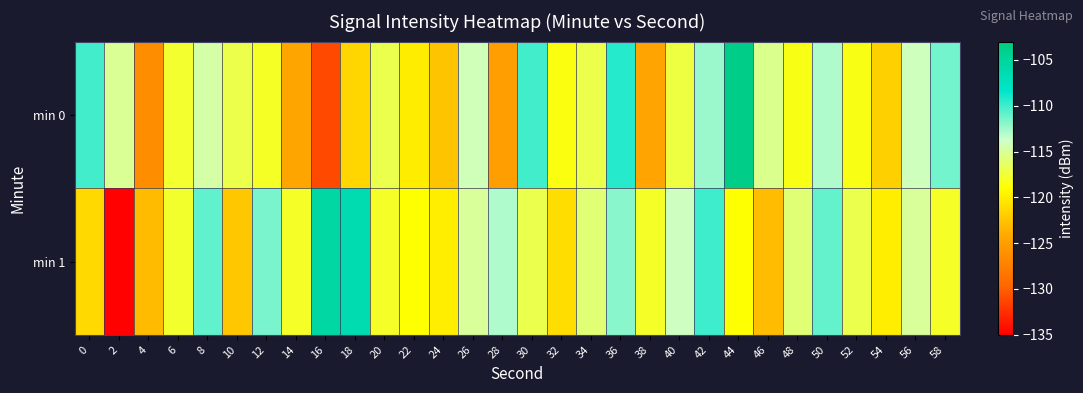

What is the greatest value displayed?

-103.7